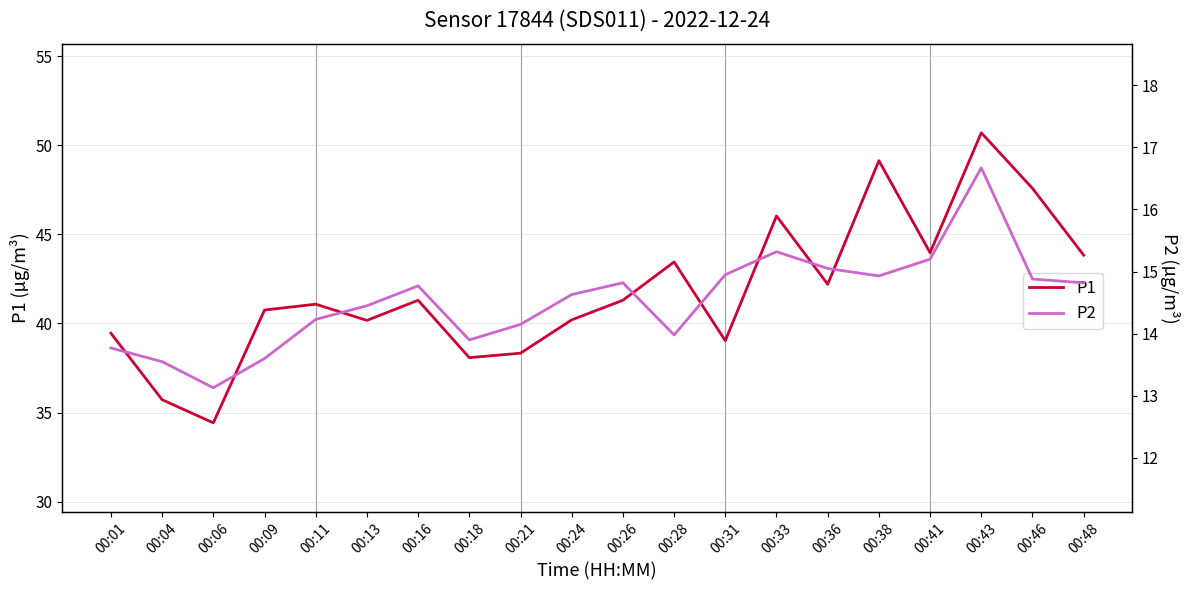

At how many categories does at least one series exceed 38?

18